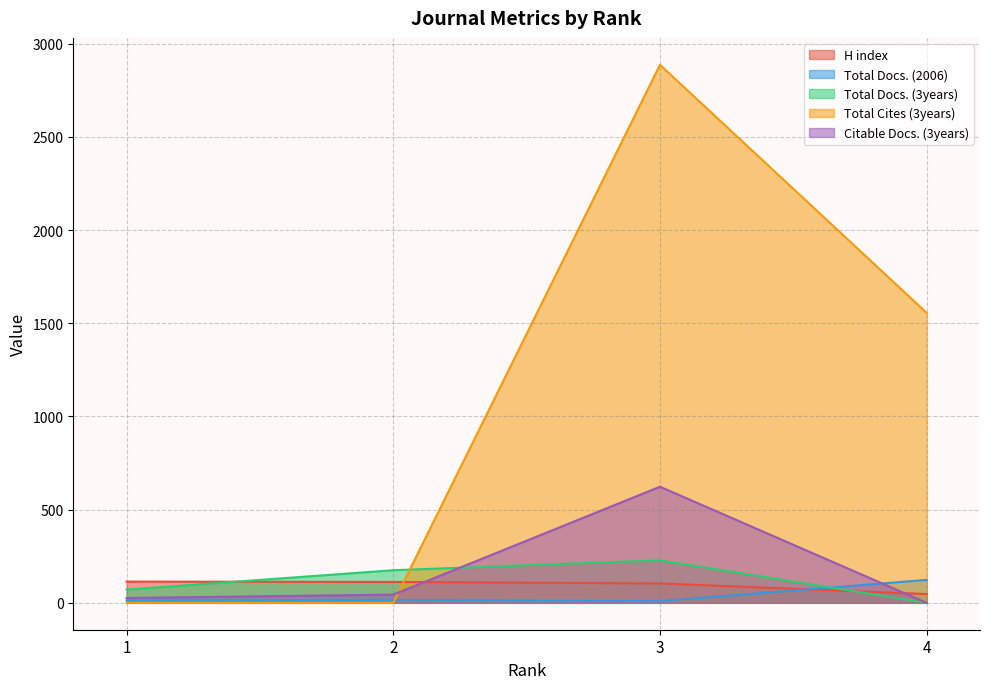

Which series changed the most between 1 and 4?

Total Cites (3years)